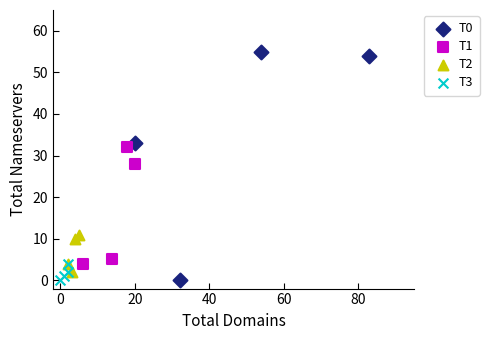

Which series contains the highest Y value?

T0